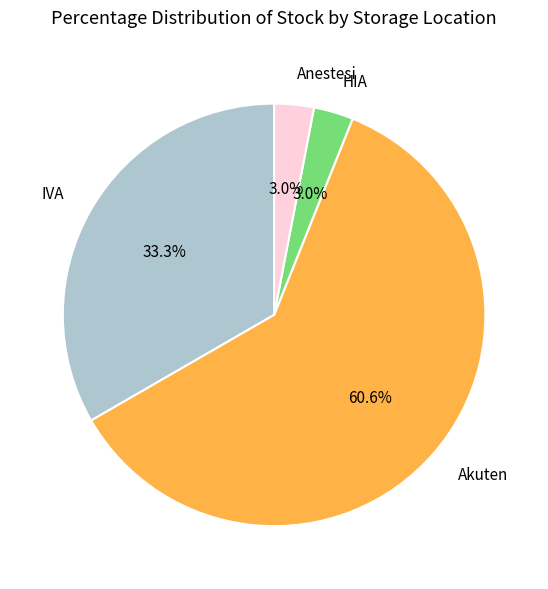

Which has a higher value, HIA or IVA?

IVA